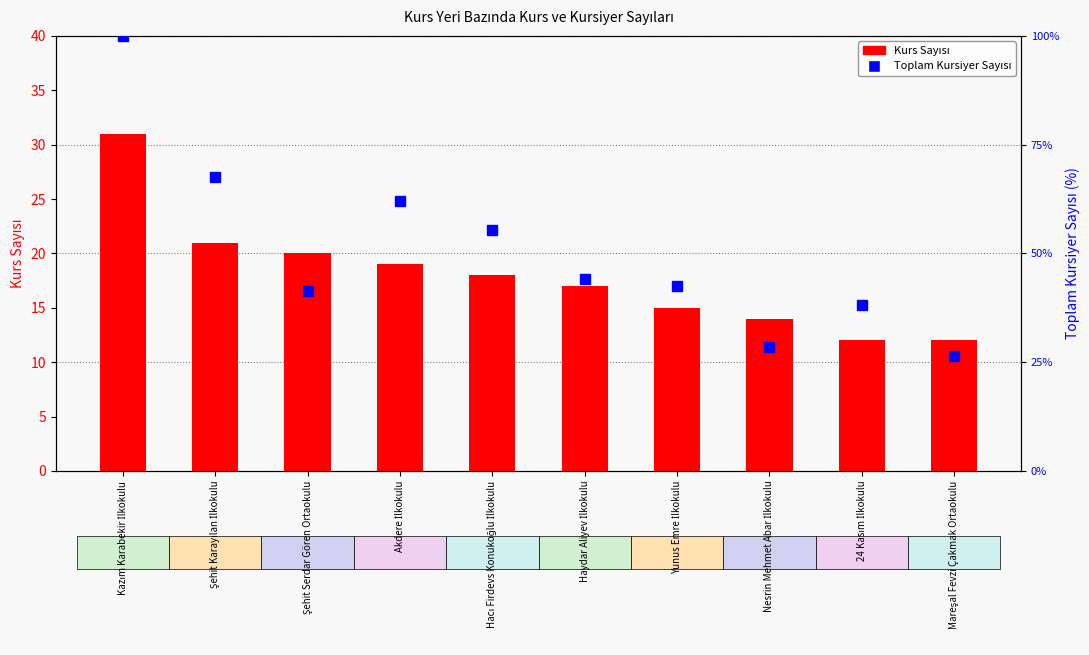

Rank the categories by Kurs Sayısı value from highest to lowest.

Kazım Karabekir İlkokulu, Şehit Karayılan İlkokulu, Şehit Serdar Gören Ortaokulu, Akdere İlkokulu, Hacı Firdevs Konukoğlu İlkokulu, Haydar Aliyev İlkokulu, Yunus Emre İlkokulu, Nesrin Mehmet Abar İlkokulu, 24 Kasım İlkokulu, Mareşal Fevzi Çakmak Ortaokulu